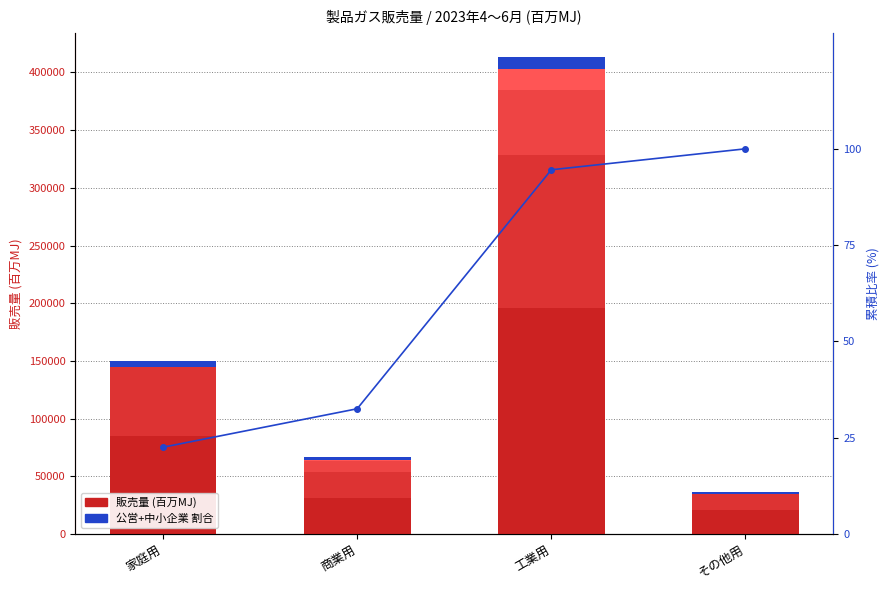

Reading left to right, list all the values displayed in this chart.

大企業 (販売量): 85206.0	31209.0	196168.0	20612.0
ガス小売事業者: 59434.0	22304.0	132062.0	13731.0
一般ガス導管事業者: 0.0	9870.0	56376.0	0.0
特定ガス導管事業者: 0.0	1055.0	18206.0	0.0
公営+中小企業: 5488.0	2021.0	10476.0	1908.0
累積比率: 22.5	32.5	94.6	100.0